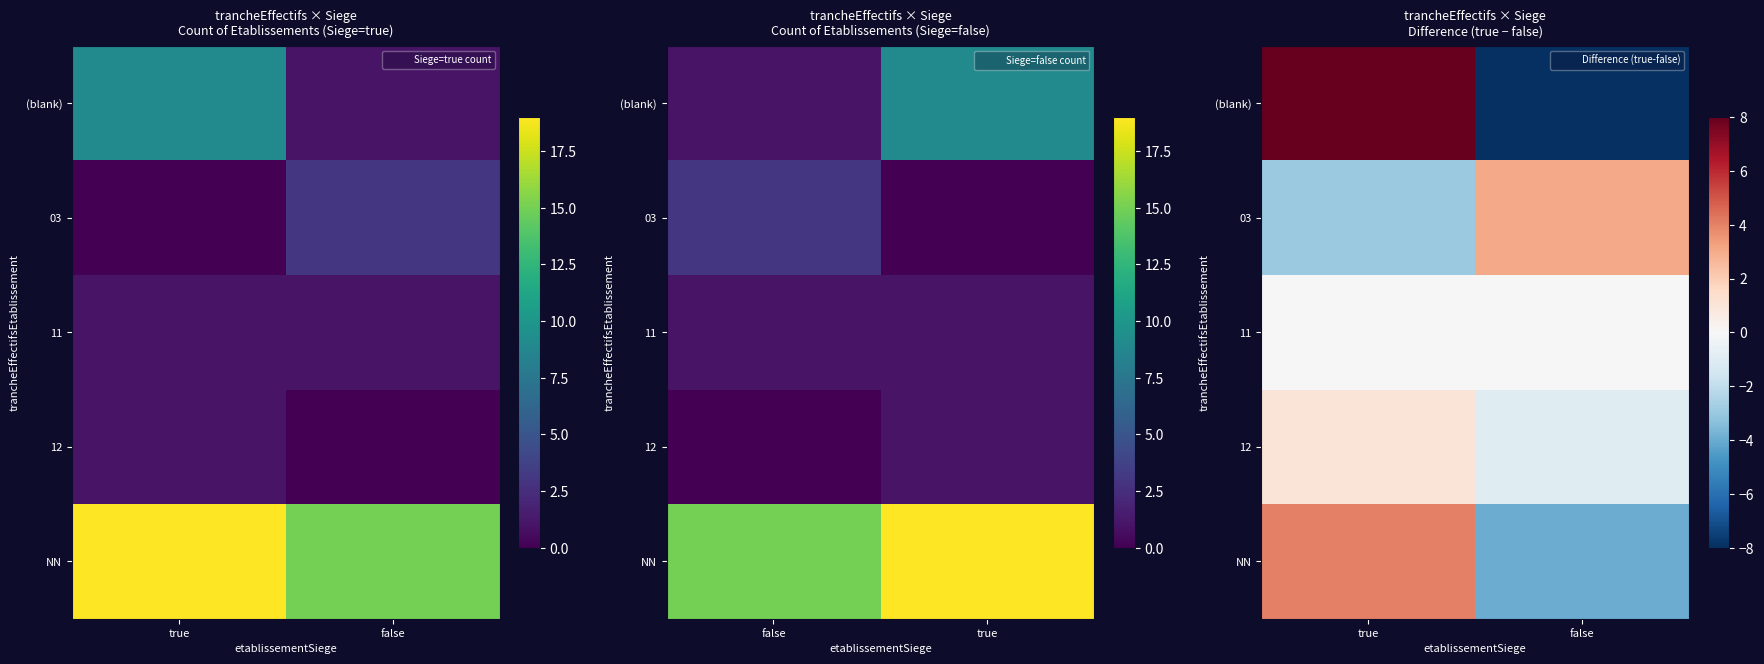

Which category has the lowest value in the 12 series?

false